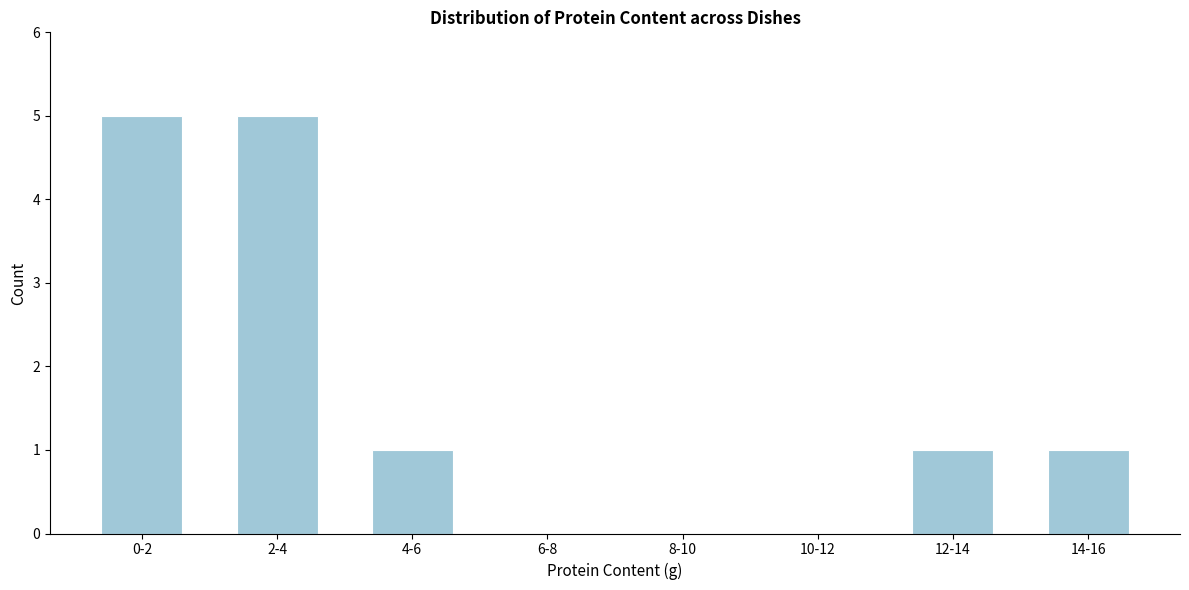

Reading right to left, what are all the values shown in this chart?

14-16=1	12-14=1	10-12=0	8-10=0	6-8=0	4-6=1	2-4=5	0-2=5